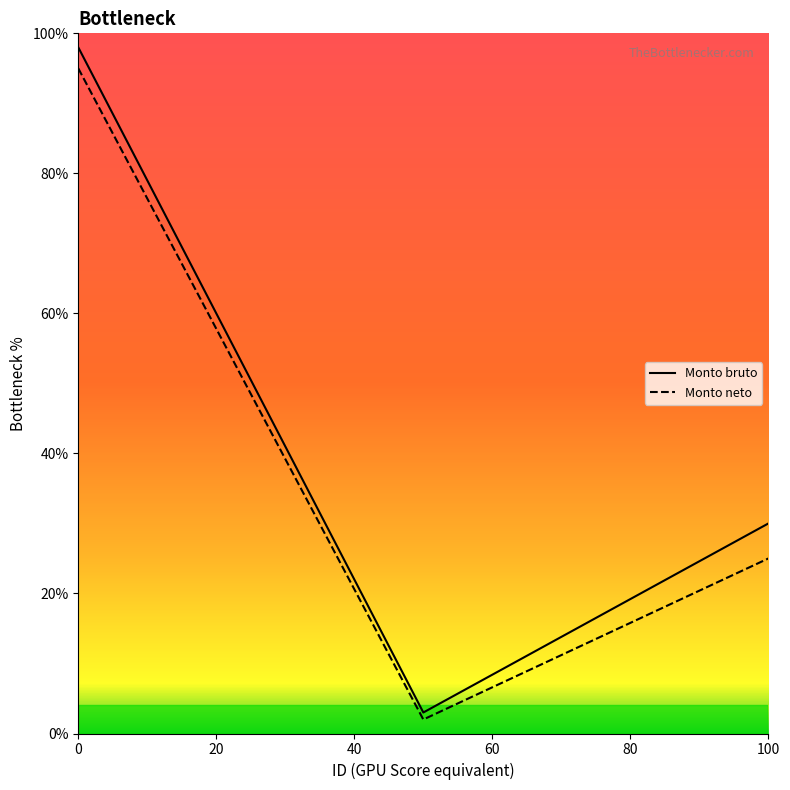

What is the minimum value shown in the chart?

2.0